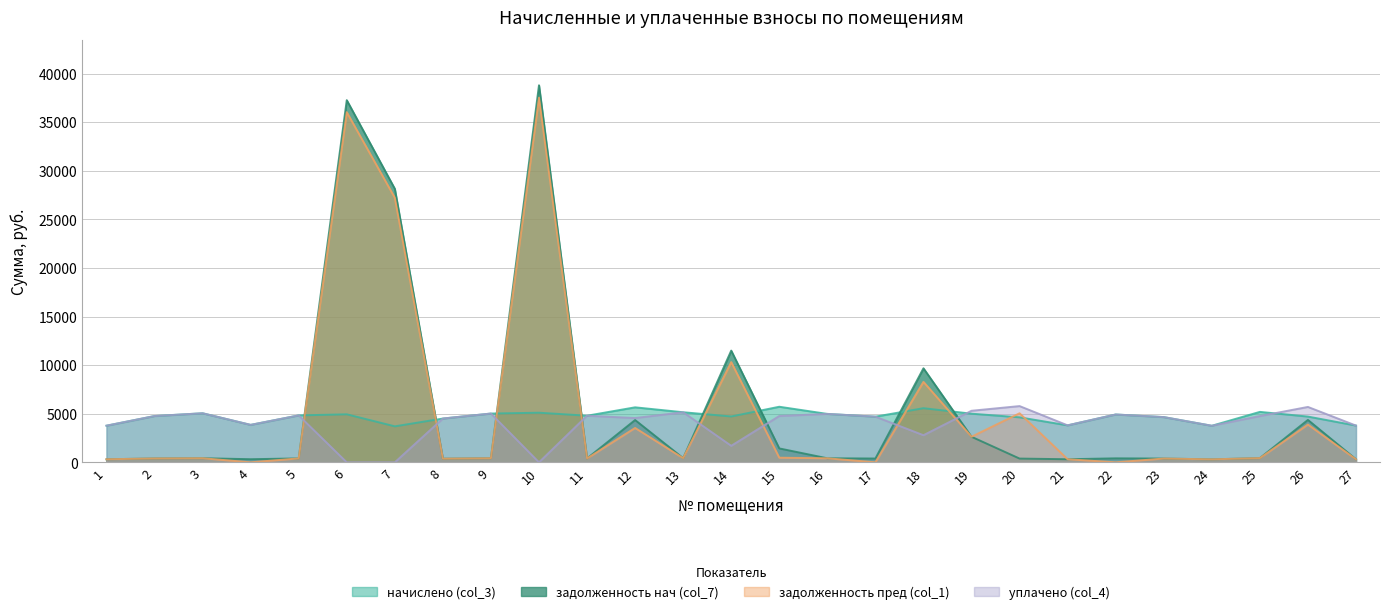

How many data points in задолженность пред (col_1) are above 418?

14